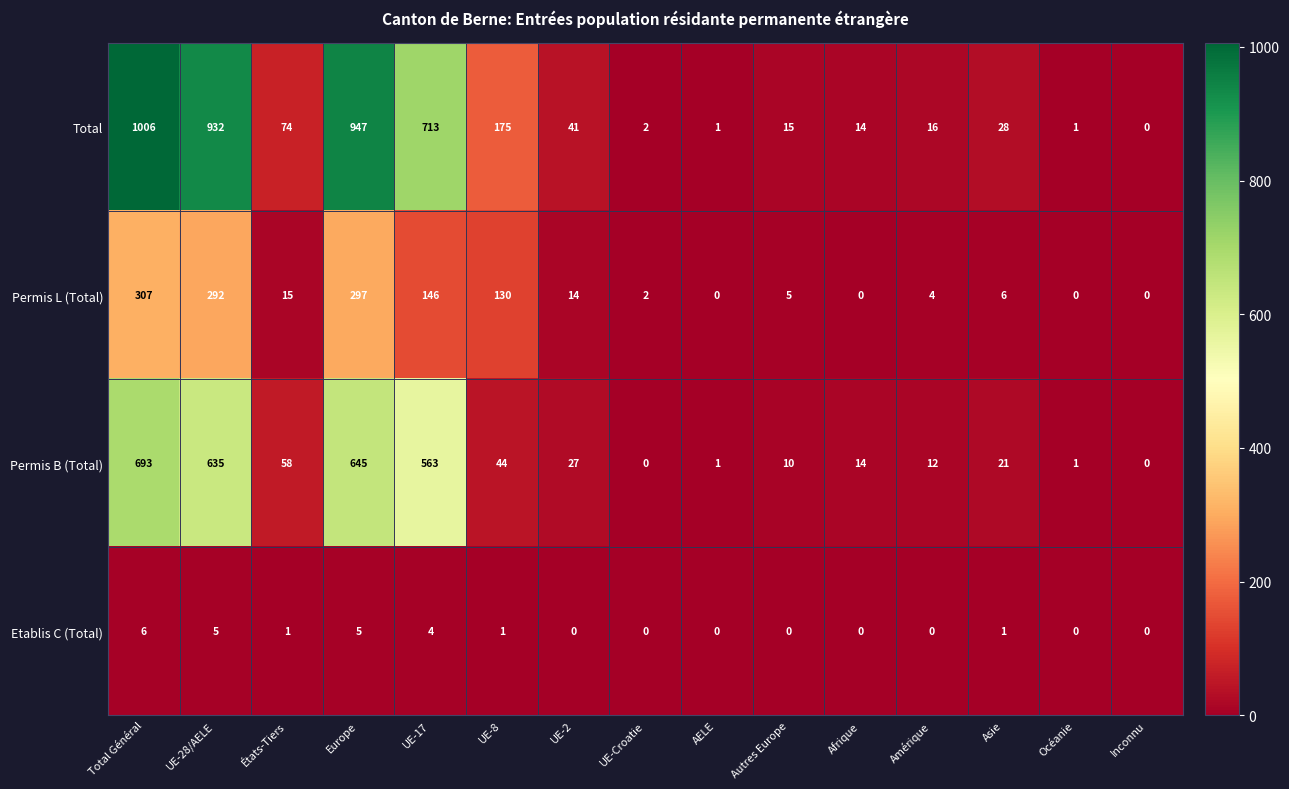

What is the sum of all Total values?

3965